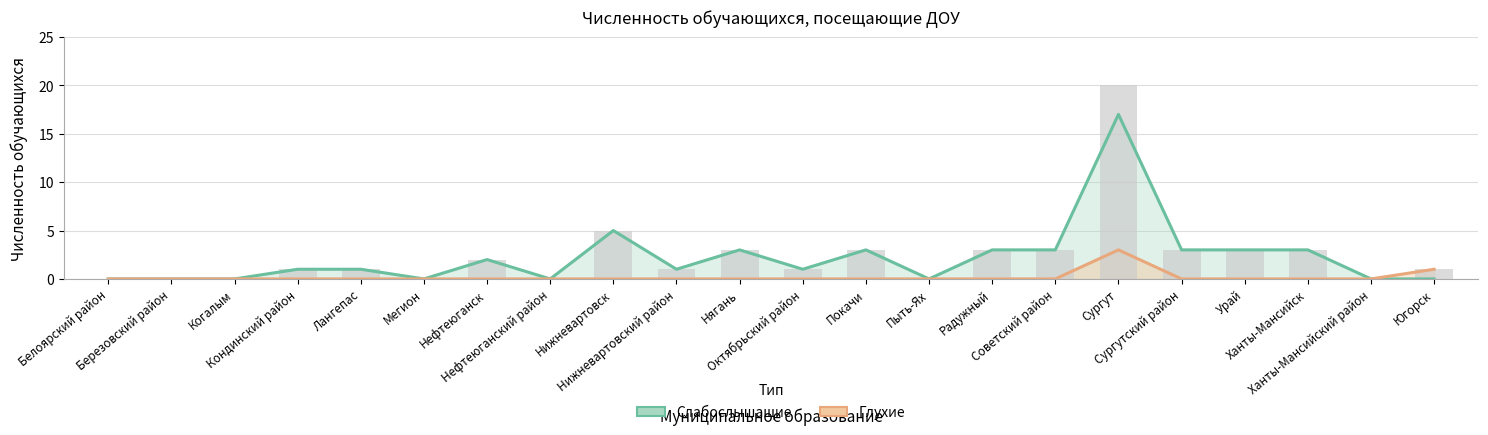

What is the difference between the maximum and second lowest values in the Глухие series?

3